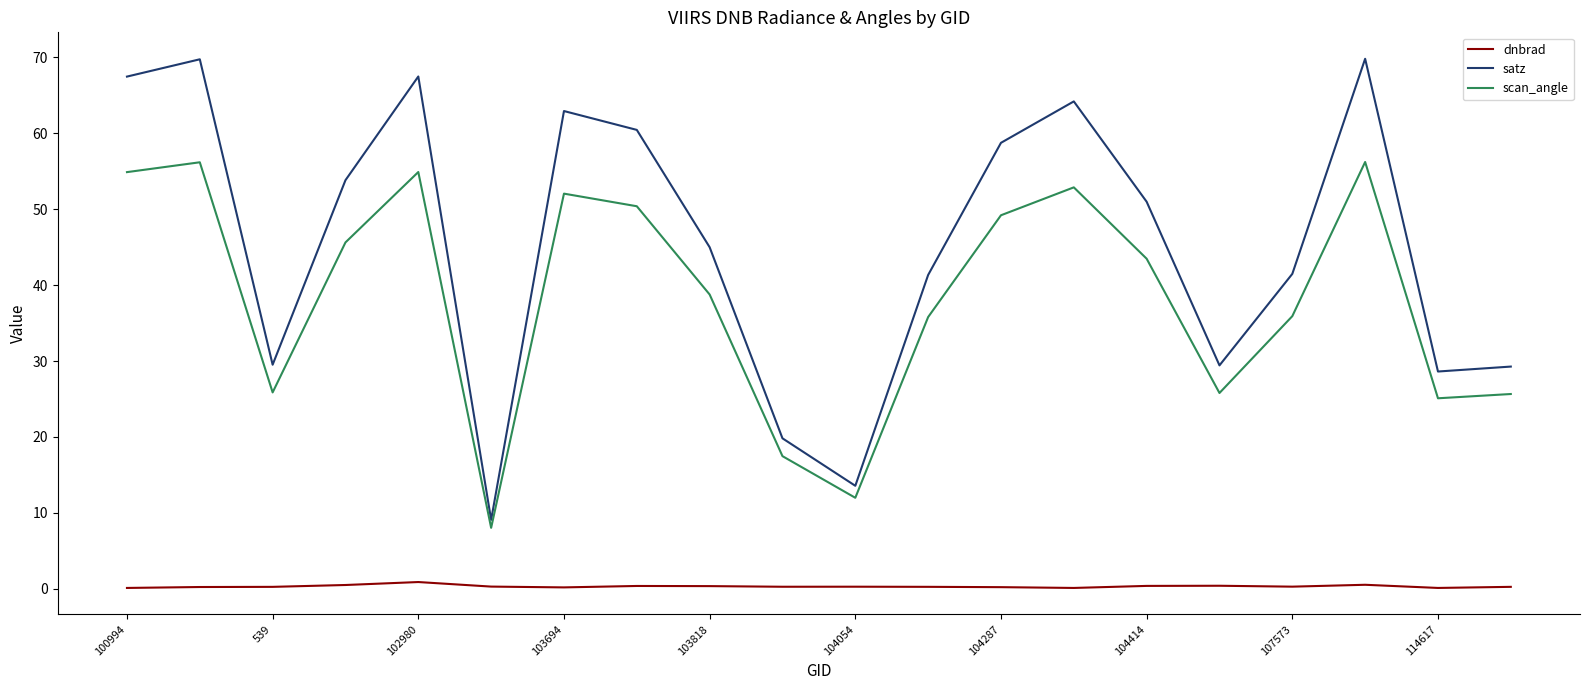

True or false: dnbrad and scan_angle cross at least once.

False